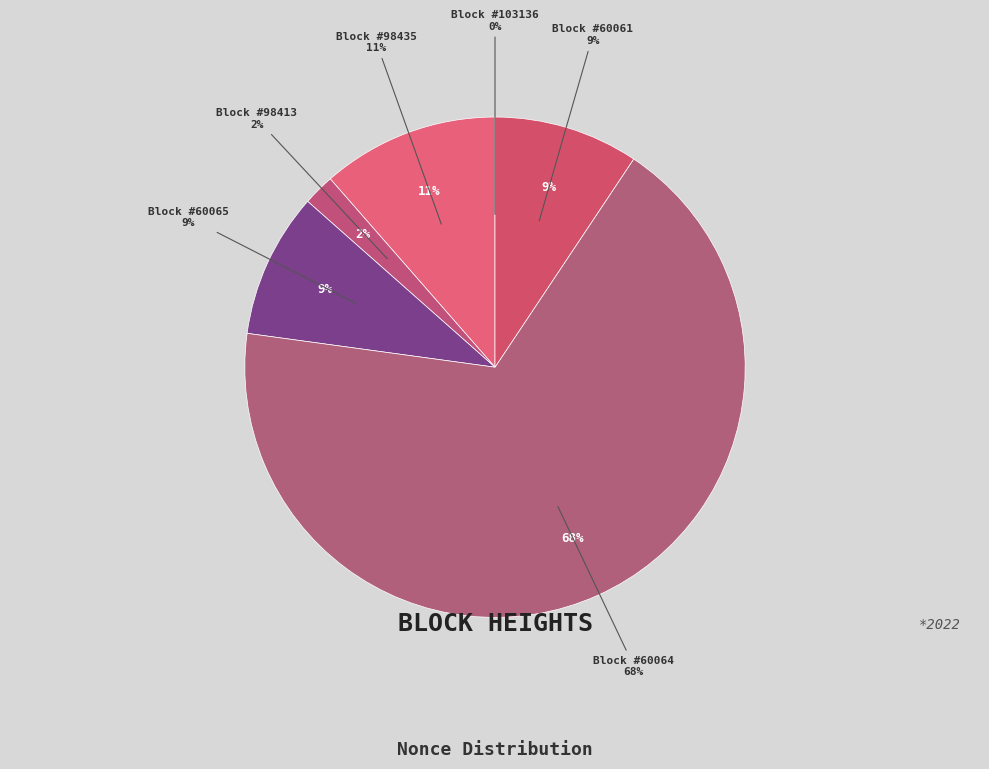

Which has a higher value, 60061 or 103136?

60061